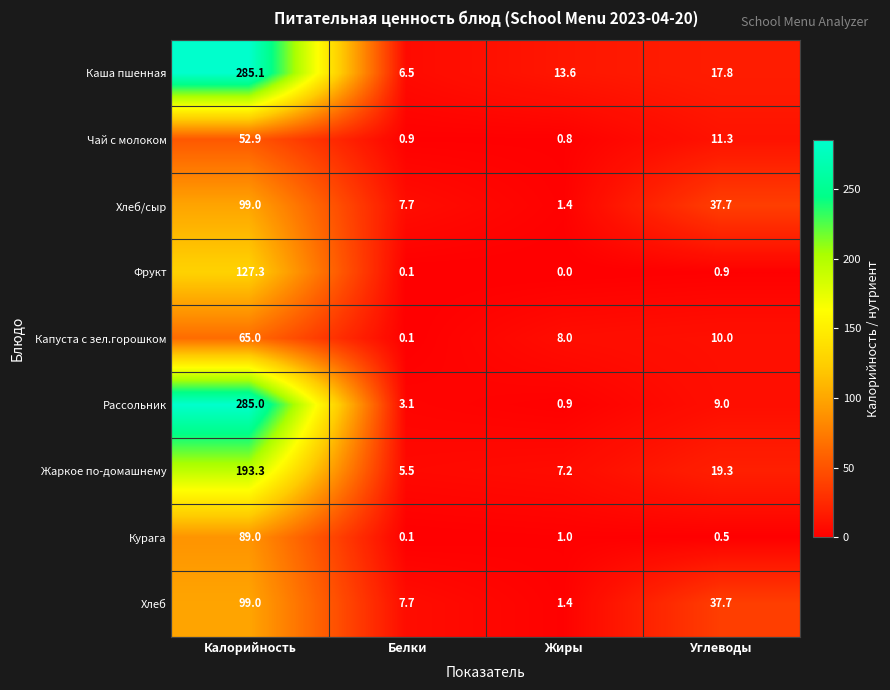

What is the spread (max minus min) of values at Белки?

7.6